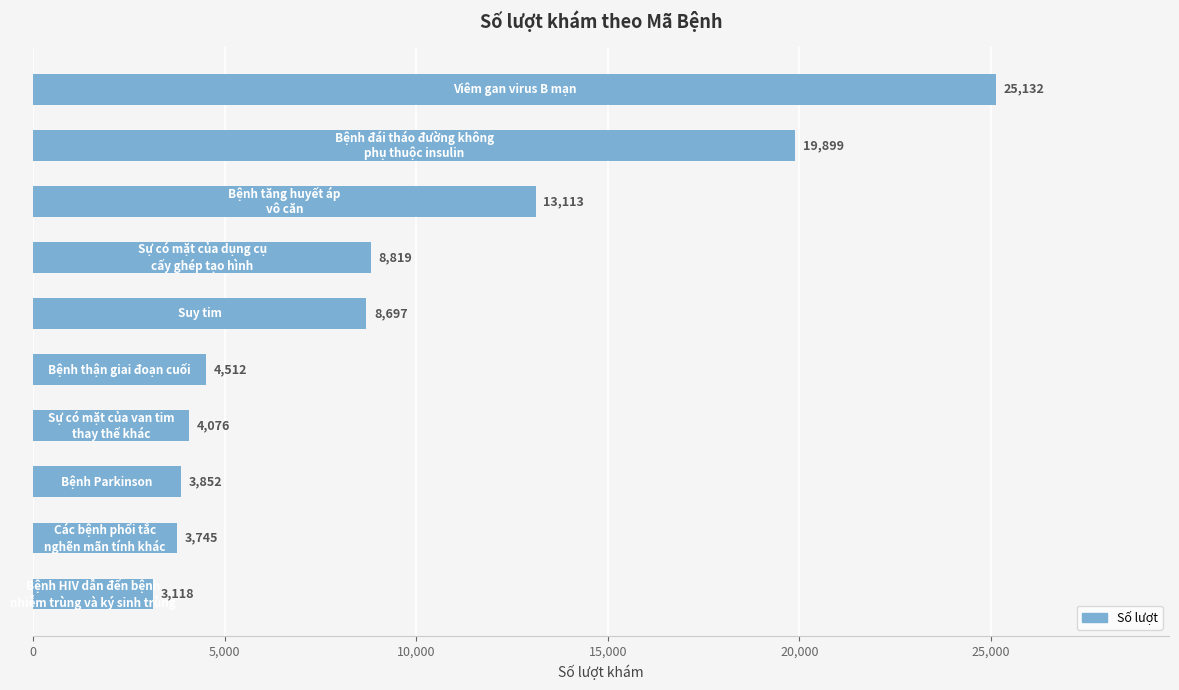

Reading top to bottom, what are all the values shown in this chart?

25132	19899	13113	8819	8697	4512	4076	3852	3745	3118